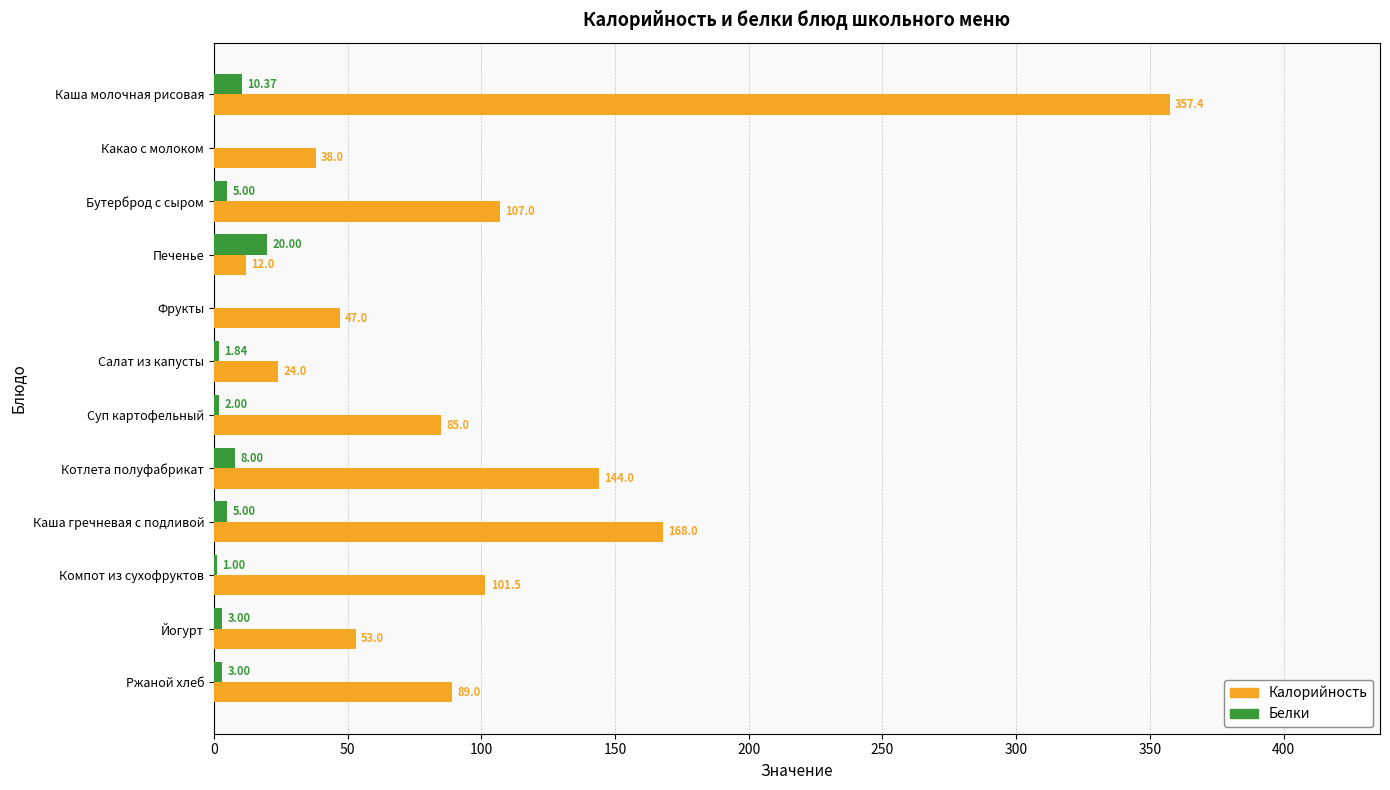

Where is Белки nearest to the value 10?

Каша молочная рисовая